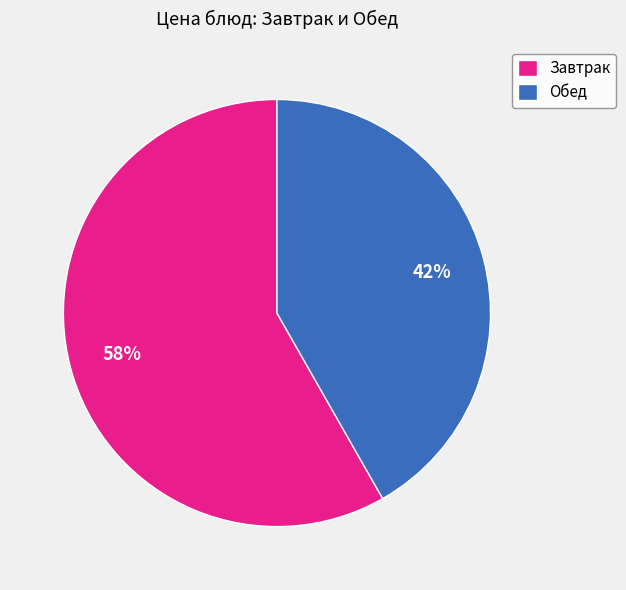

Which category accounts for the majority?

Завтрак